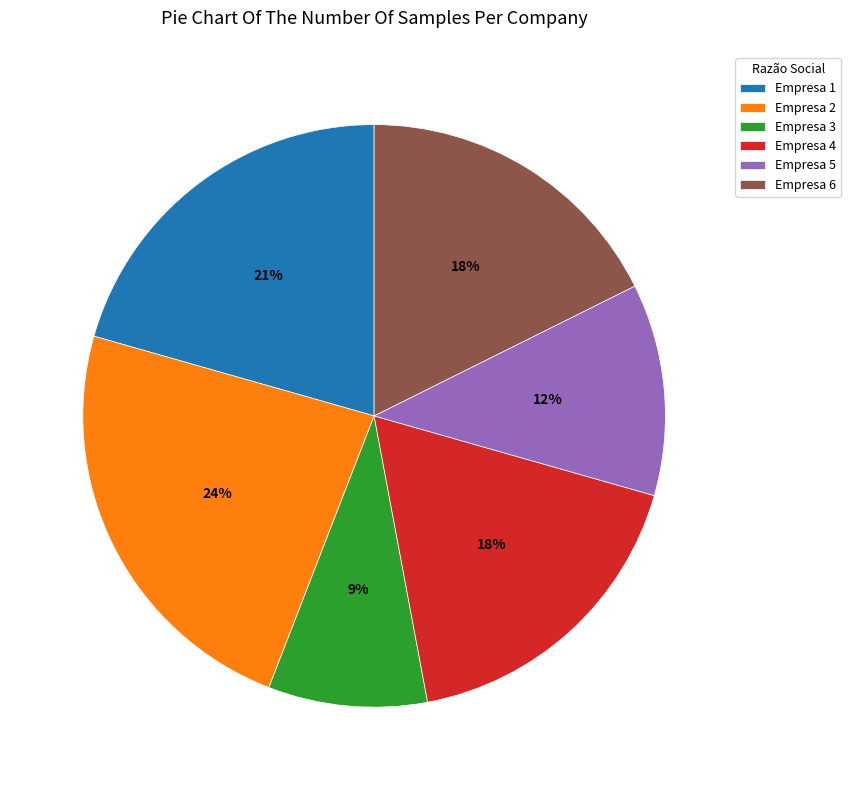

What is the largest slice in the pie chart?

Empresa 2